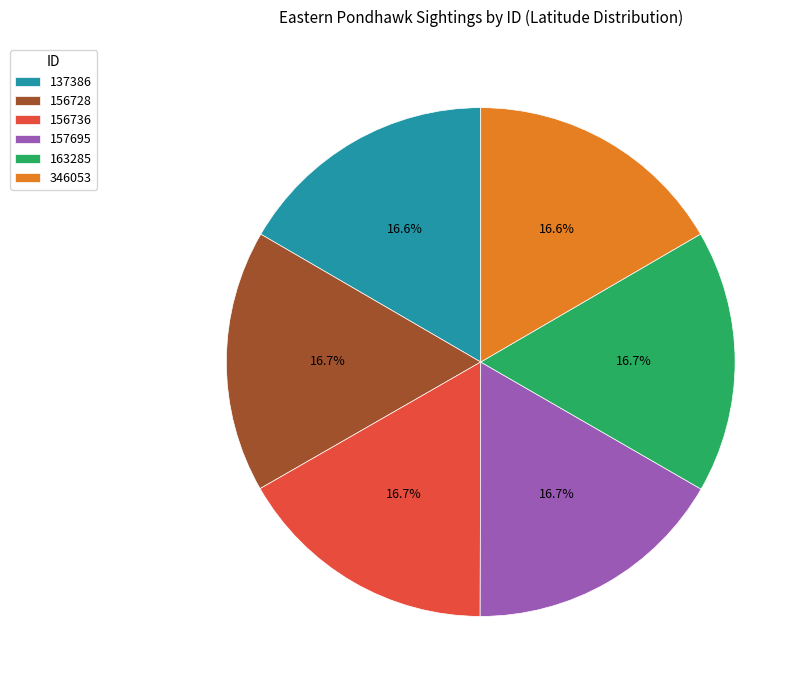

Is it true that 346053 is 17% of the pie?

True